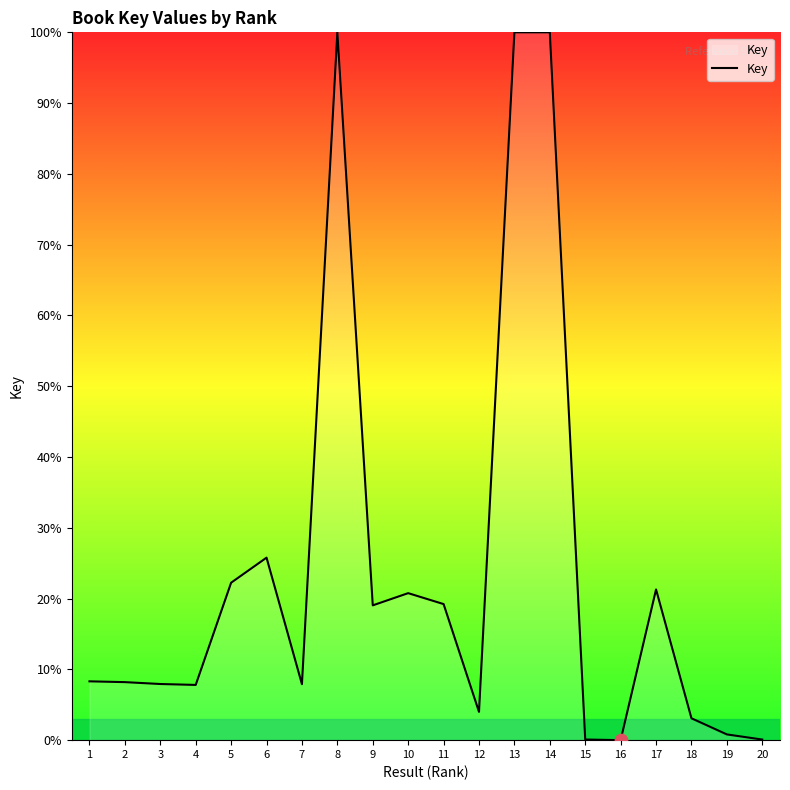

Which has a higher value, 13 or 9?

13